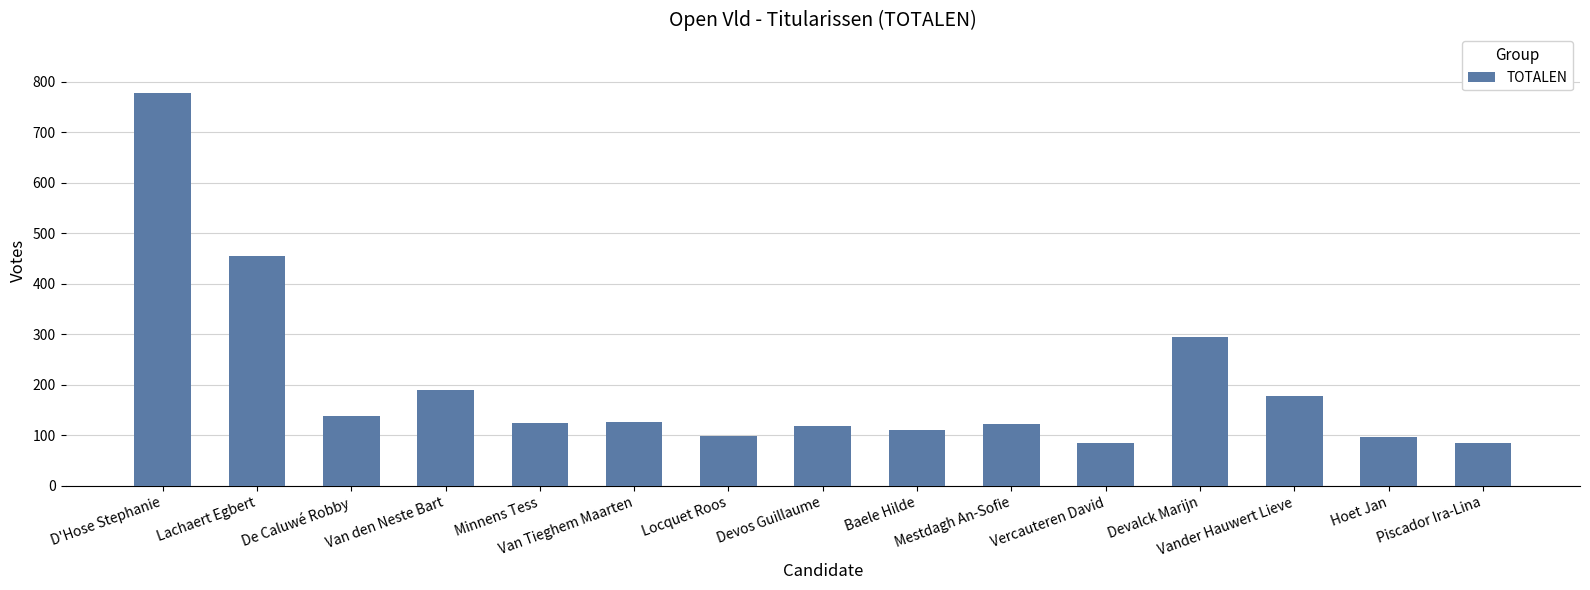

What is the value of the 2nd bar from the left?

456